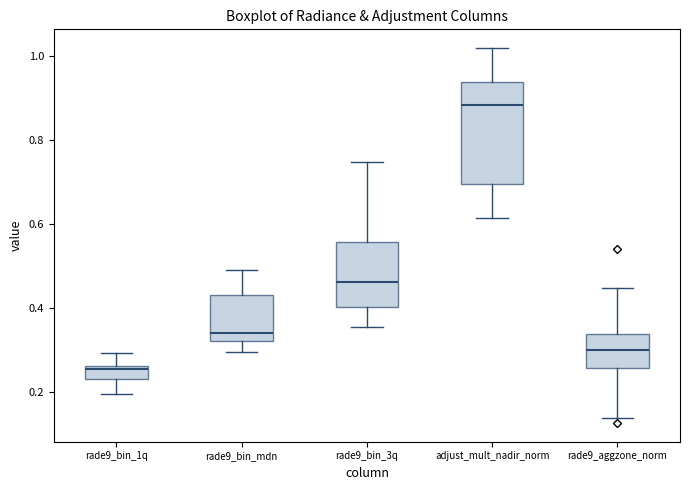

Where is the lower edge of the box for rade9_bin_1q on the y-axis? The values are not printed on the chart, so give them approximately, as read against the axis.

0.22